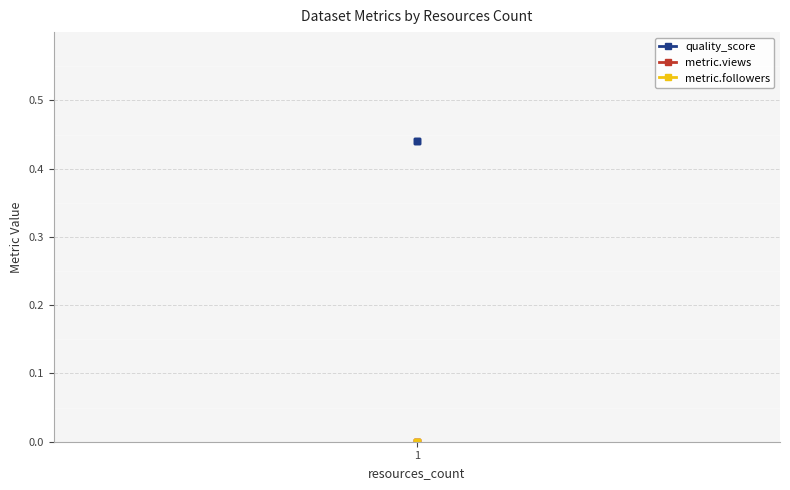

Is this an area chart (filled region under the line)?

No